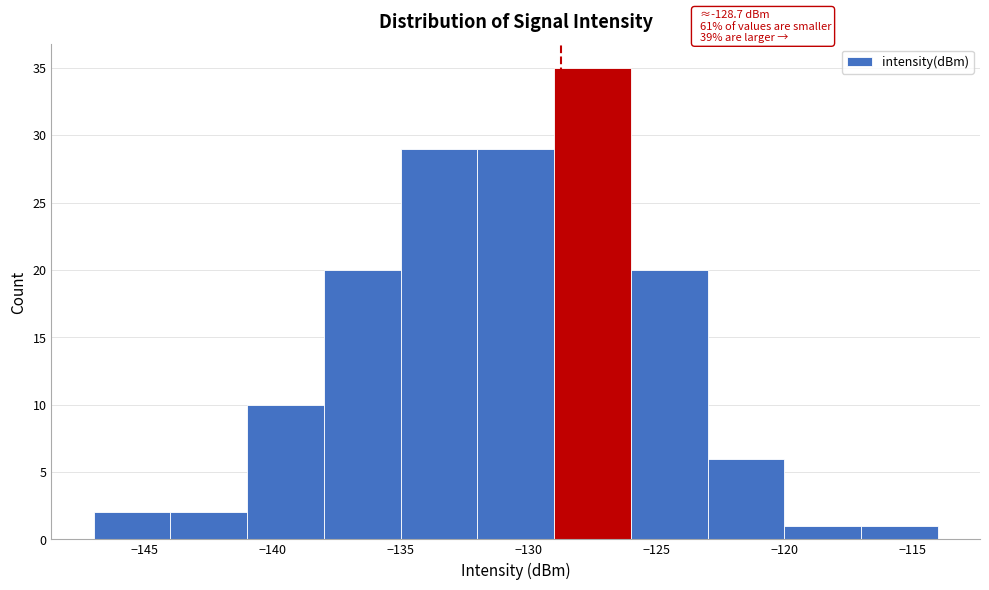

Over which range of the x-axis is the bar tallest?

-129 to -126